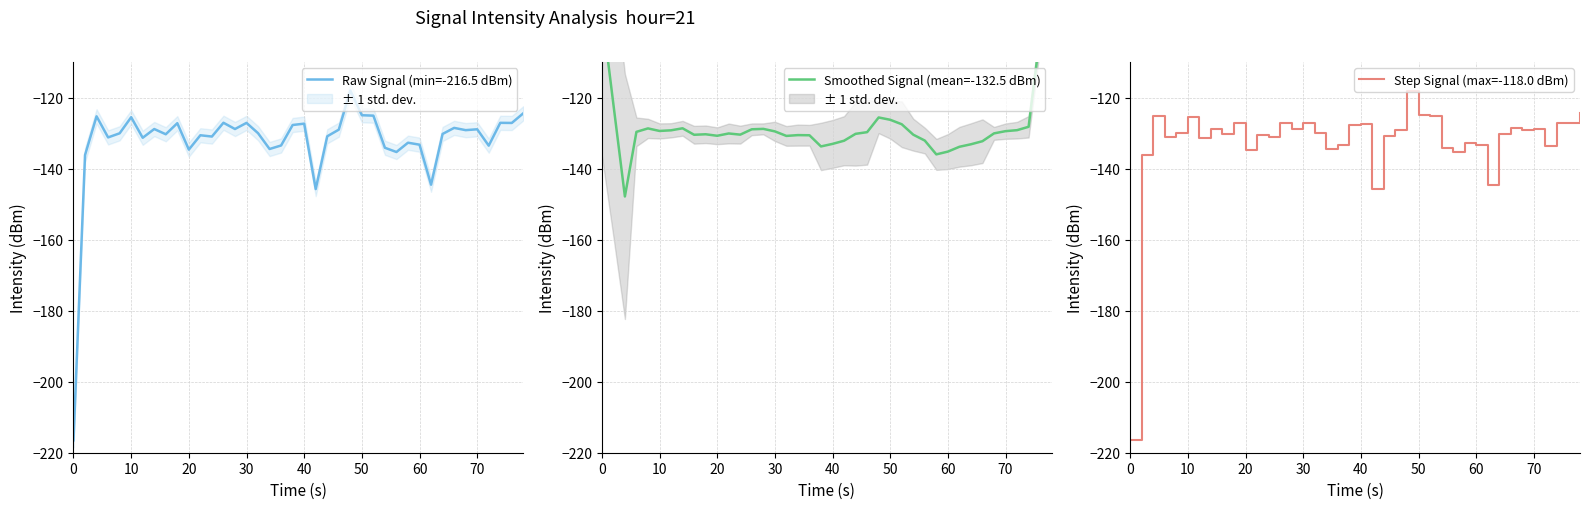

What is the sum of all Raw Signal (min=-216.5 dBm) values?

-5298.2